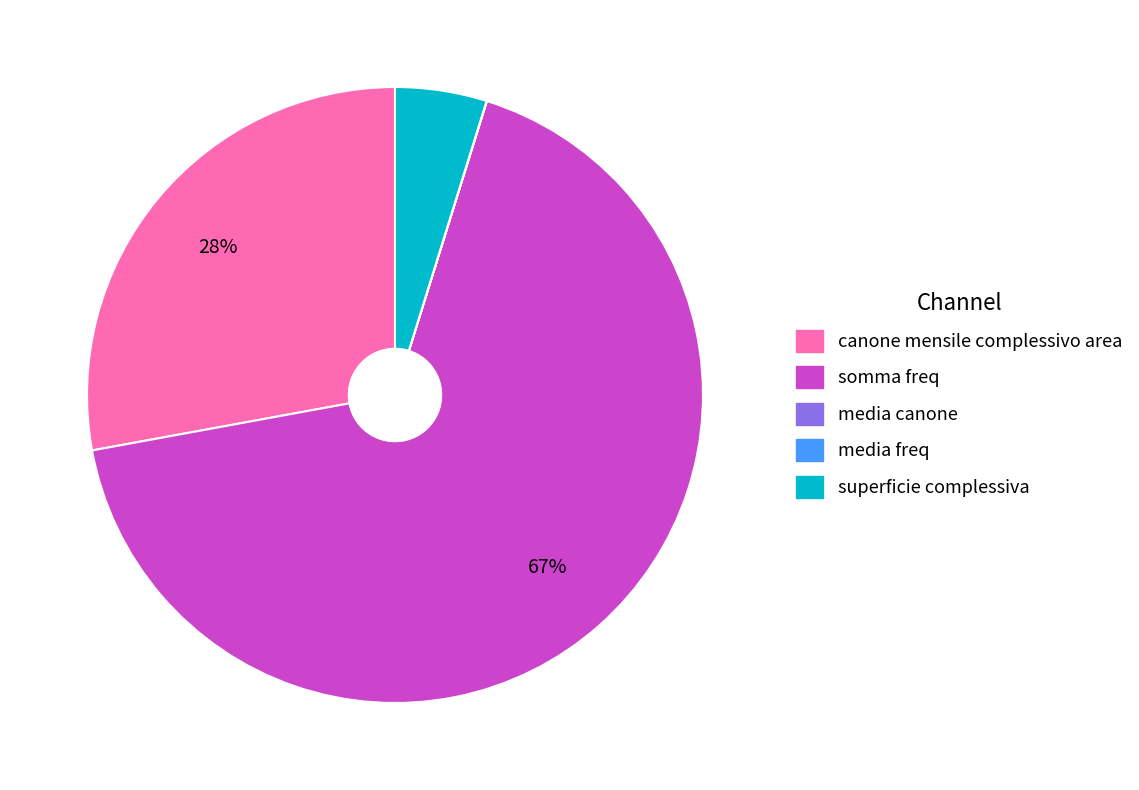

To the nearest percent, what is the difference between the largest and smallest slice percentages?

67%